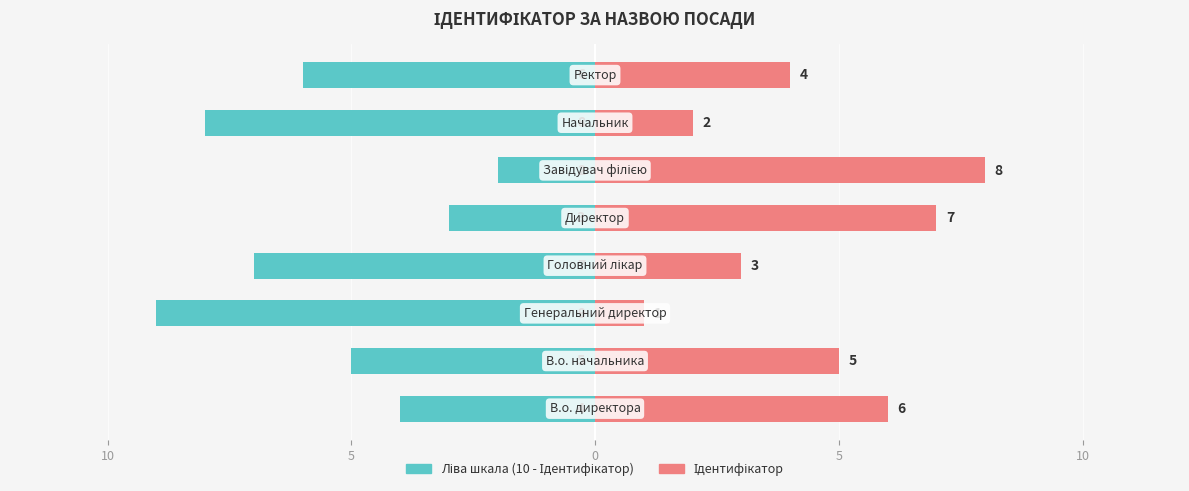

How many Ліва шкала (10 - Ідентифікатор) values are between -7 and -3?

5